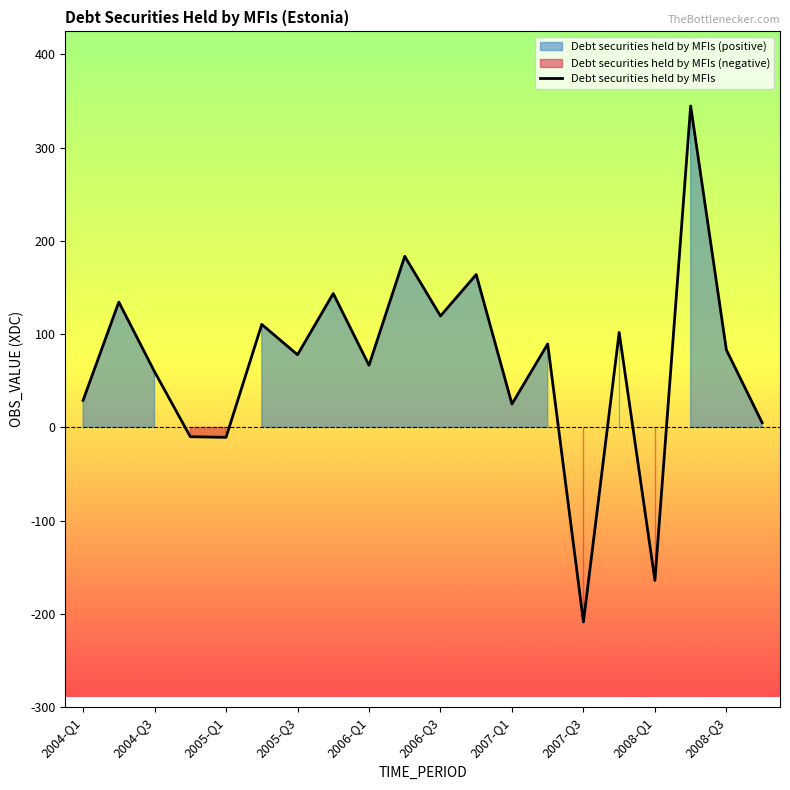

What is the minimum value shown in the chart?

-208.7